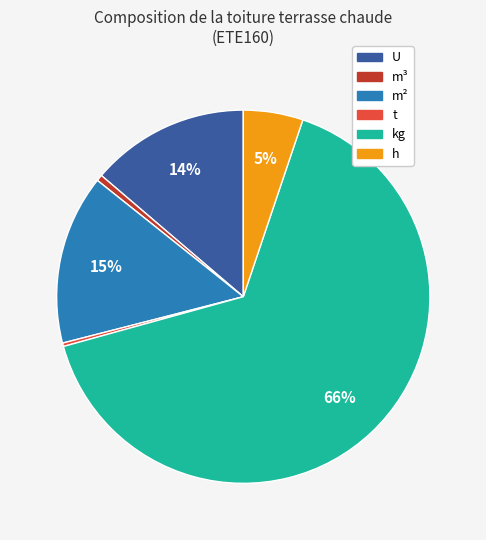

To the nearest percent, what is the average slice percentage?

17%